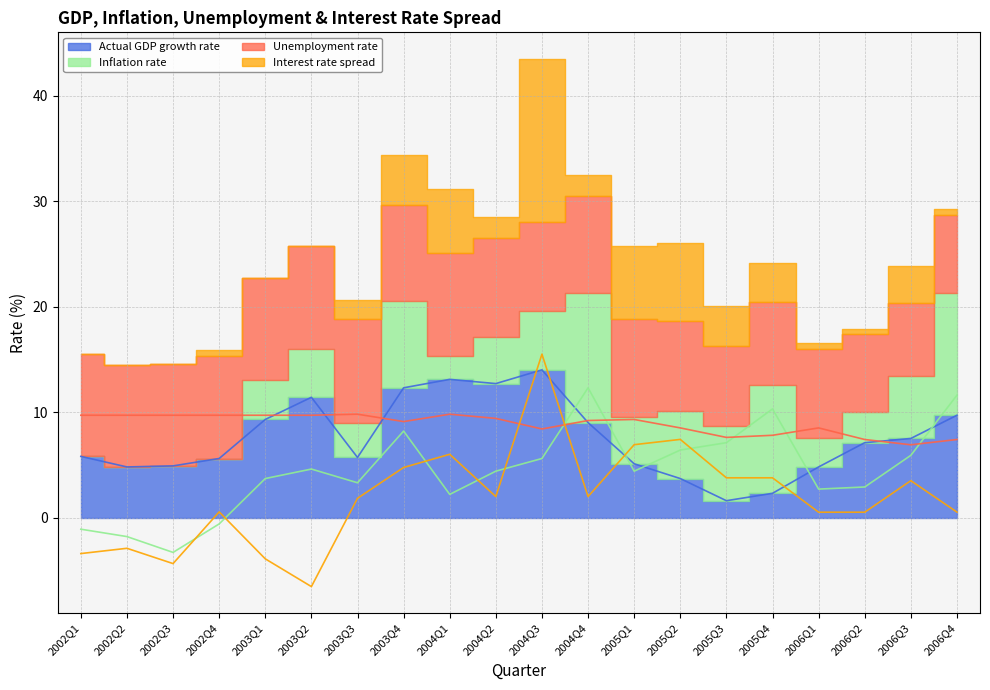

What is the sum of the Actual GDP growth rate values at 2002Q4 and 2003Q3?

11.3